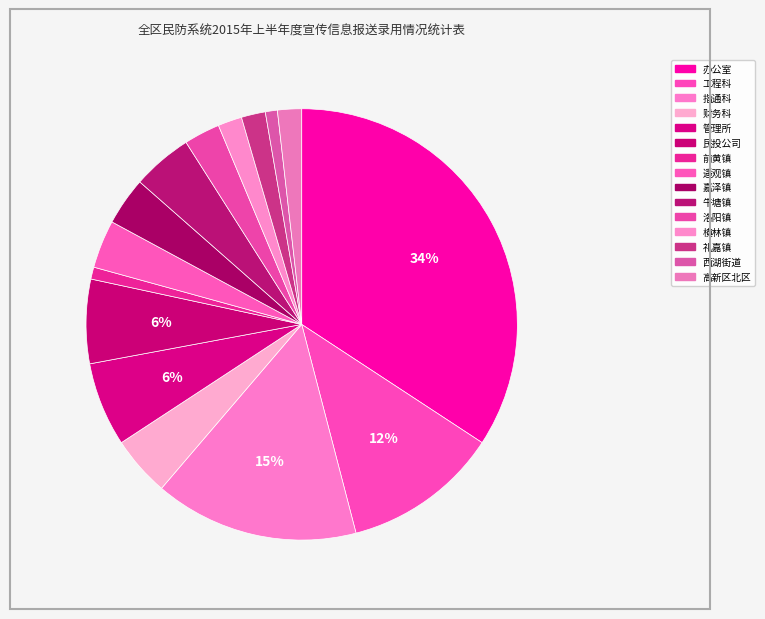

To the nearest percent, what is the average slice percentage?

7%